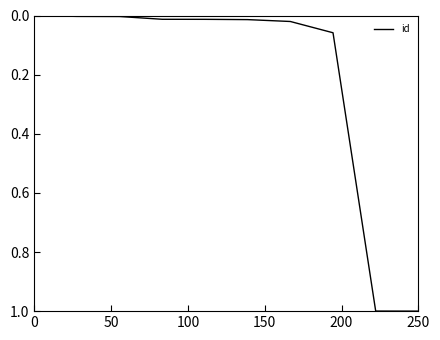

What is the maximum value shown in the chart?

1.0